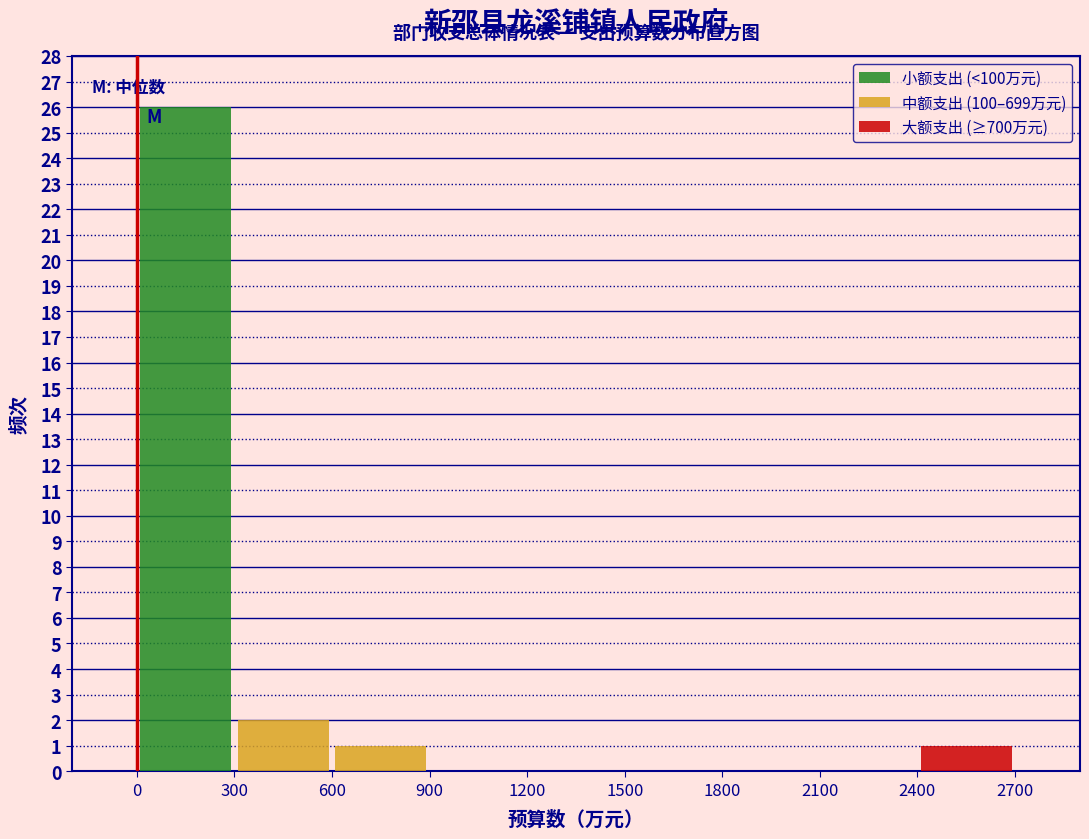

Reading left to right, transcribe this chart: for each stacked bar, give the range it covers on the x-axis and its total height. The values are not printed on the chart, so give them approximately, as read against the axis.

0 to 300: 26
300 to 600: 2
600 to 900: 1
900 to 1200: 0
1200 to 1500: 0
1500 to 1800: 0
1800 to 2100: 0
2100 to 2400: 0
2400 to 2700: 1